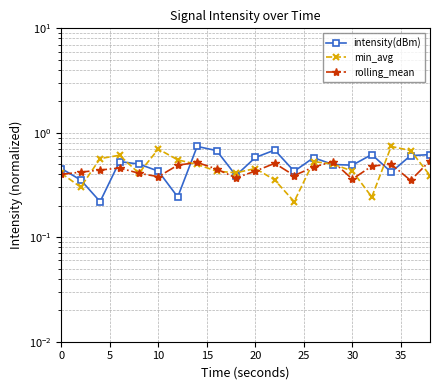

Is it true that intensity(dBm) equals 0.4 at 5?

True